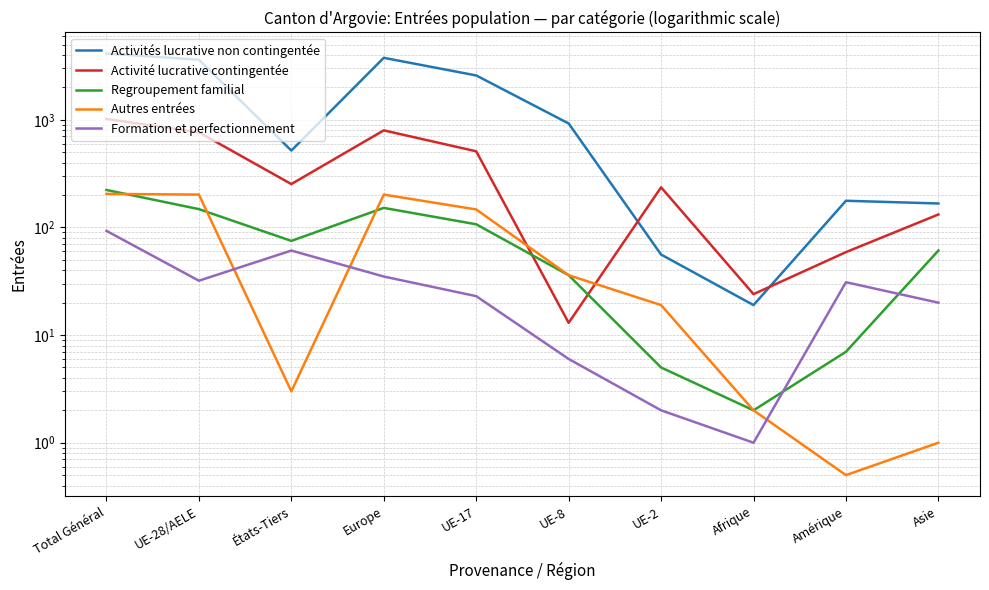

What is the difference between the maximum and minimum values in the Autres entrées series?

204.5